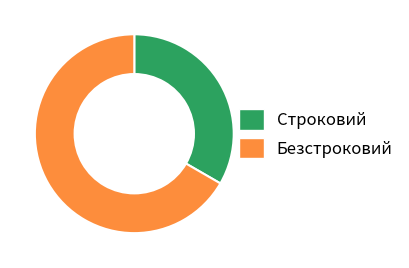

Approximately how many times larger is the value at Строковий compared to Безстроковий?

0.5